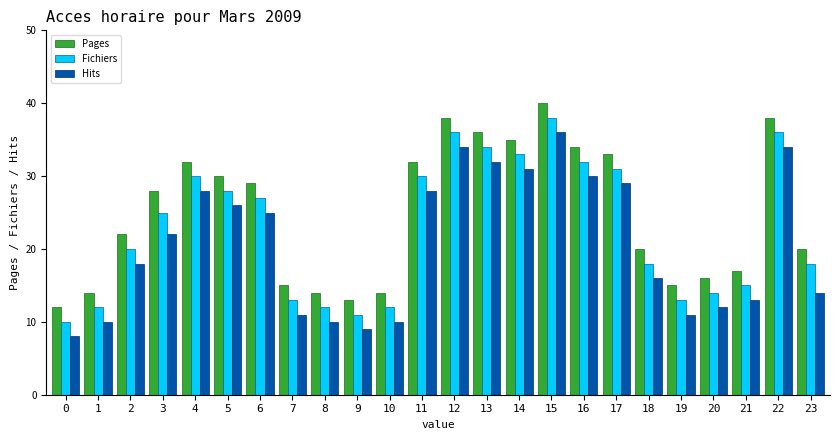

List the series in order of their overall mean, highest first.

Pages, Fichiers, Hits